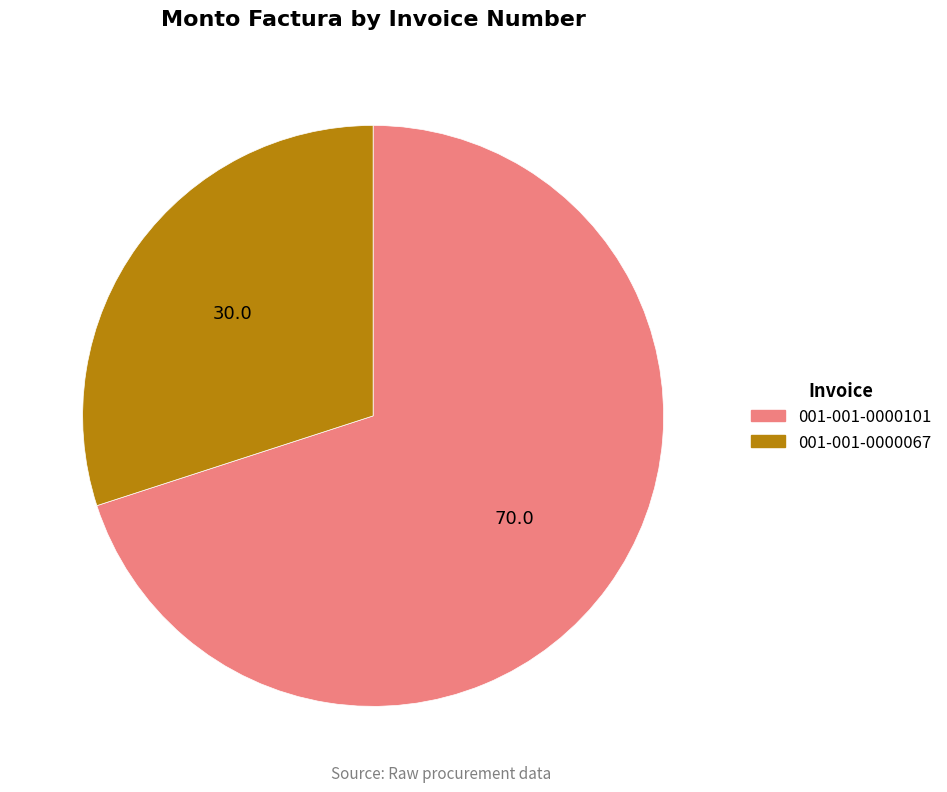

Which slice represents more than half of the pie?

001-001-0000101